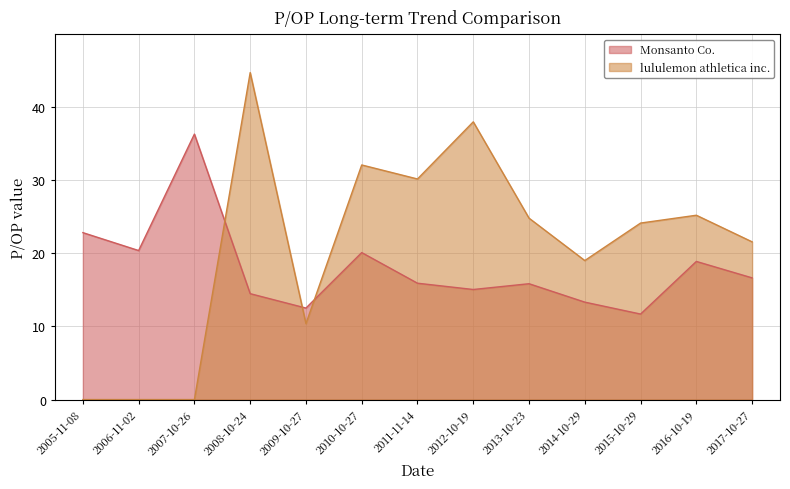

Does the chart have visible grid lines?

Yes